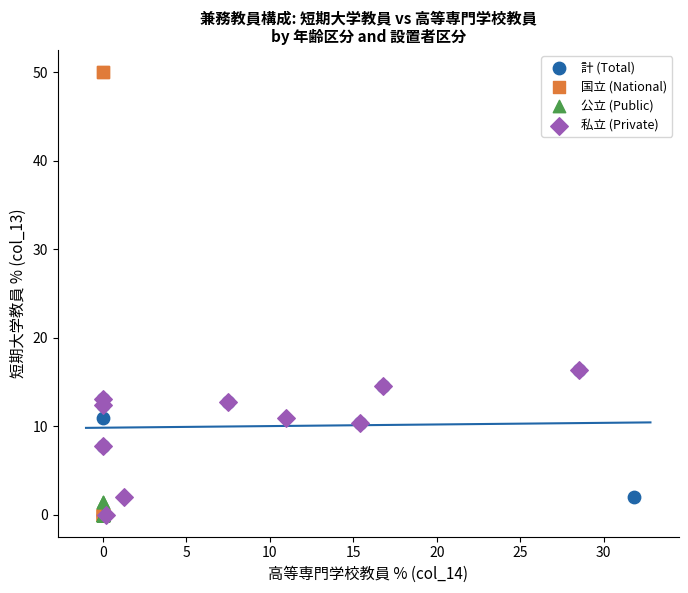

What are all the series names shown in the legend?

計 (Total), 国立 (National), 公立 (Public), 私立 (Private)